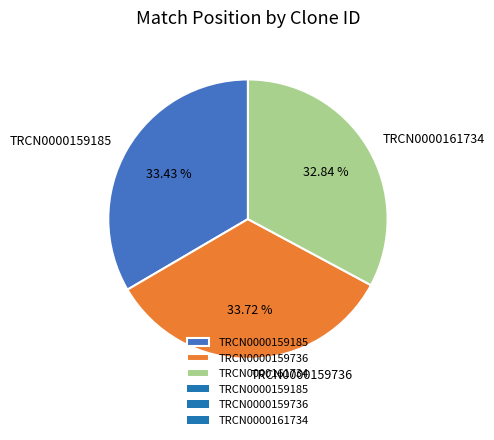

How much of the chart is everything except TRCN0000159736?

66.3%